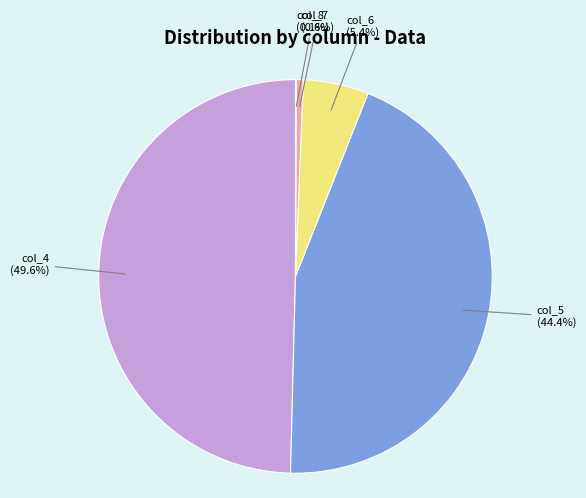

What is the total percentage of col_6 and col_5?

49.8%